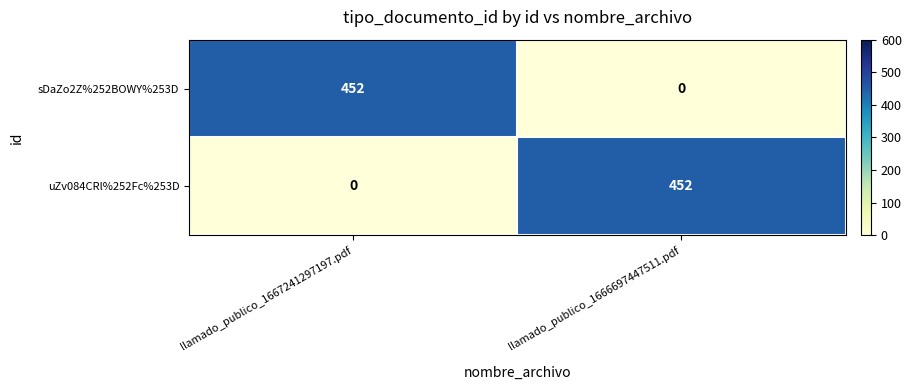

True or false: sDaZo2Z%252BOWY%253D has a value of 452 at llamado_publico_1667241297197.pdf.

True